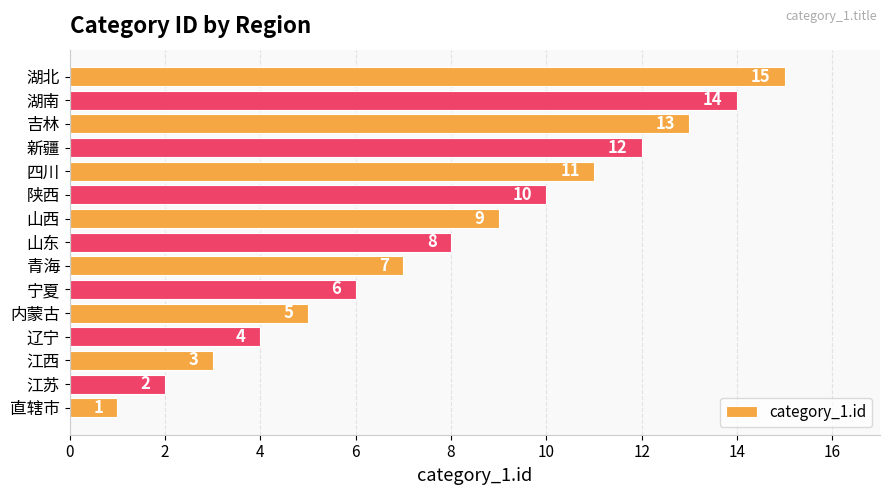

Read the value at 山东.

8